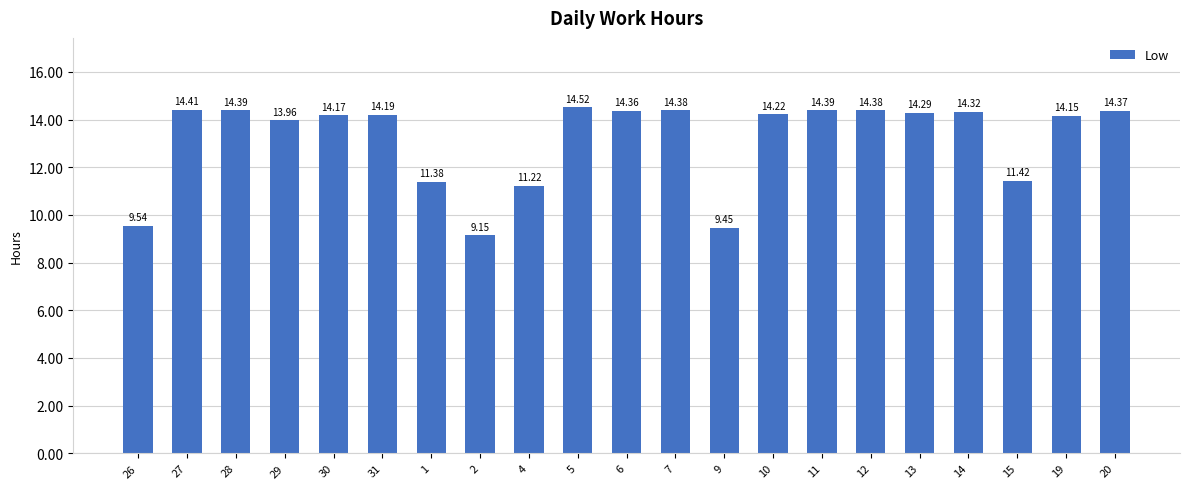

The chart shows a value of 9.4 at 12. True or false?

False